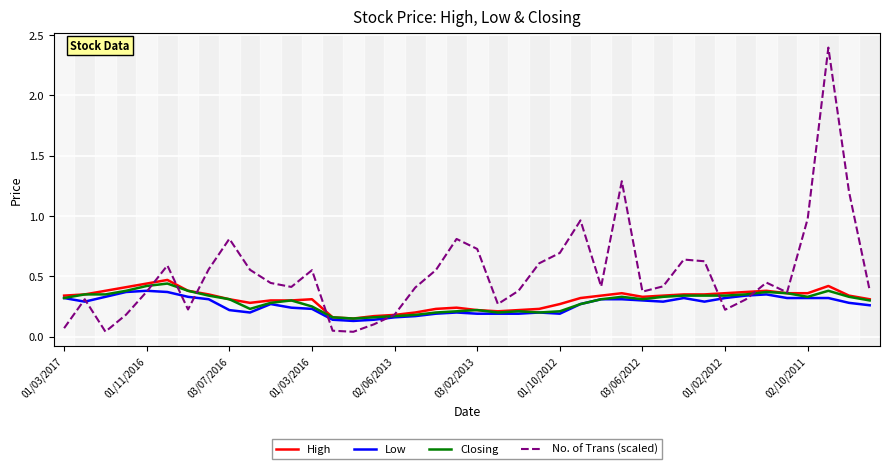

Which series has the largest total across all categories?

No. of Trans (scaled)